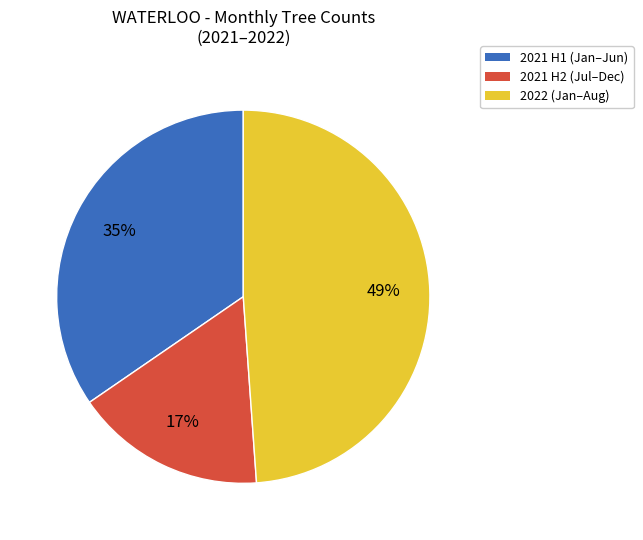

Count the number of slices in the pie.

3